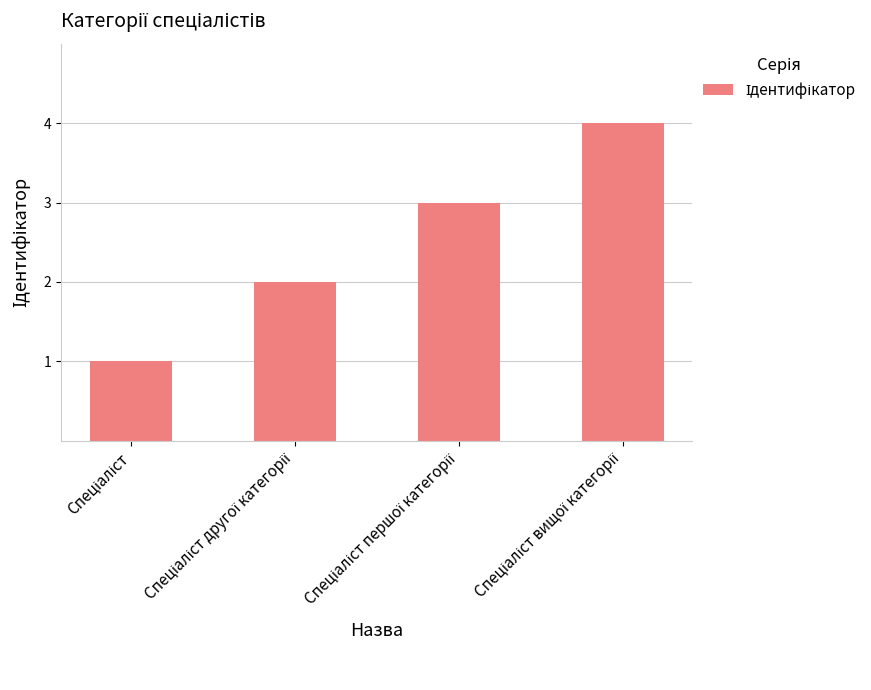

What is the sum of all values?

10